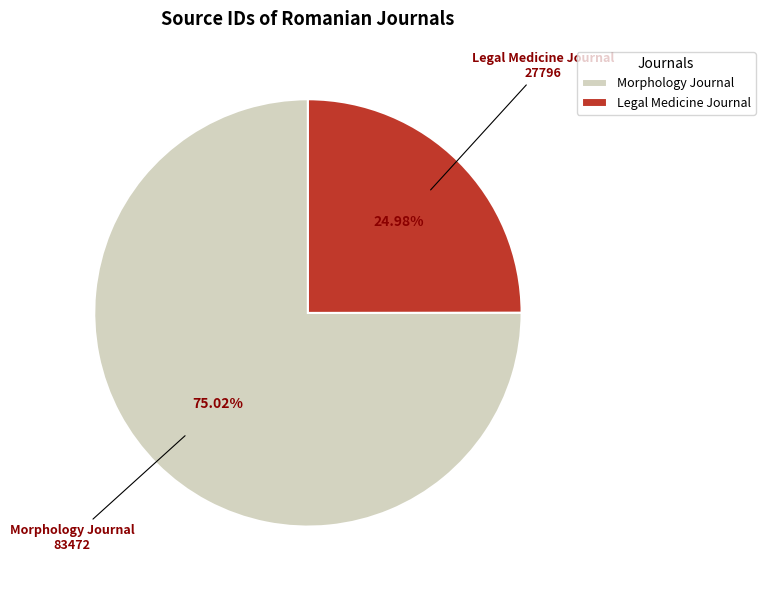

How many slices are in this pie chart?

2